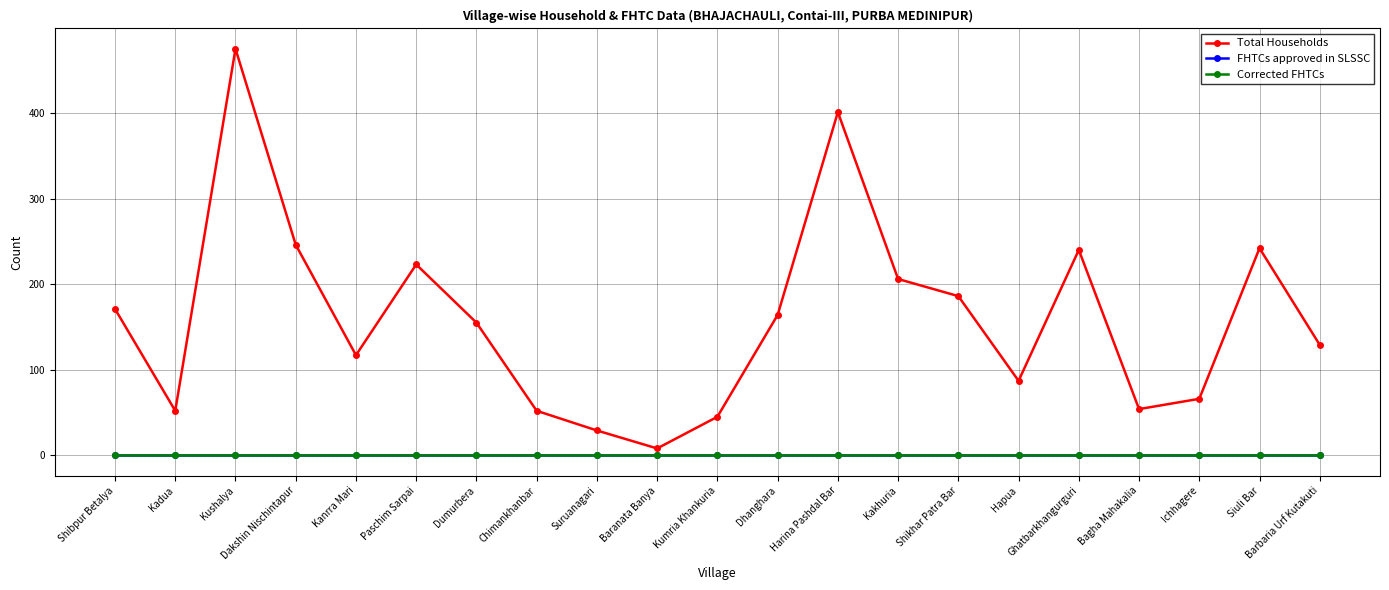

At which category is the sum across all series the highest?

Kushalya